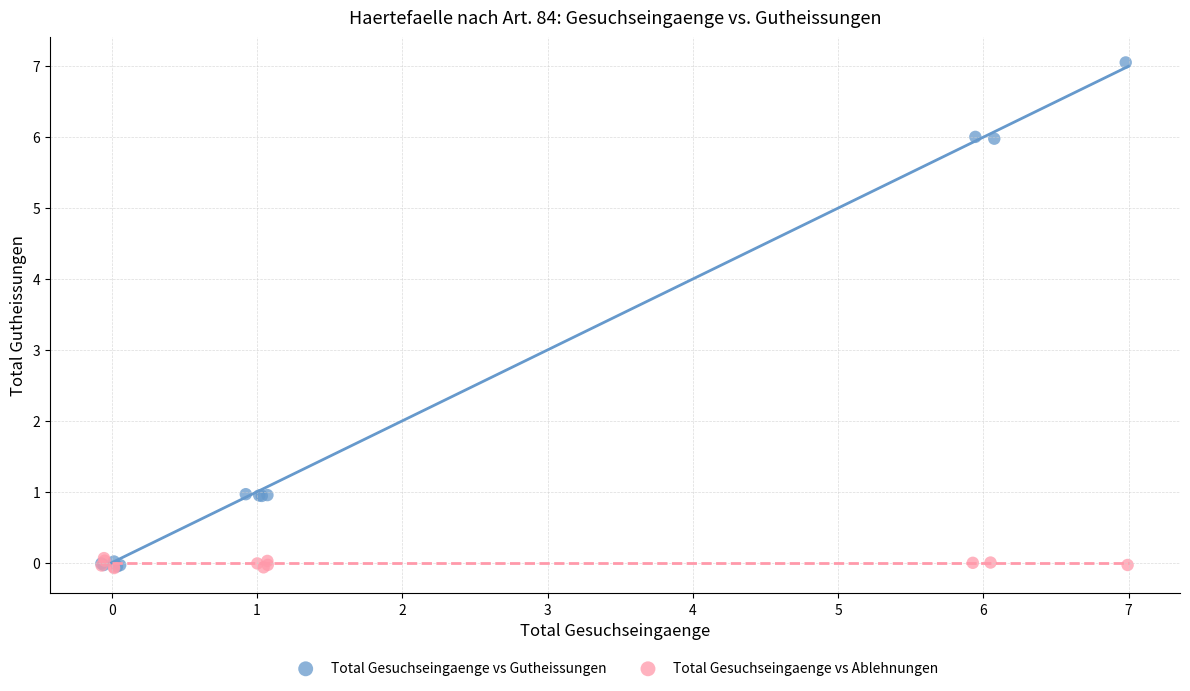

Which series contains the highest Y value?

Total Gesuchseingaenge vs Gutheissungen